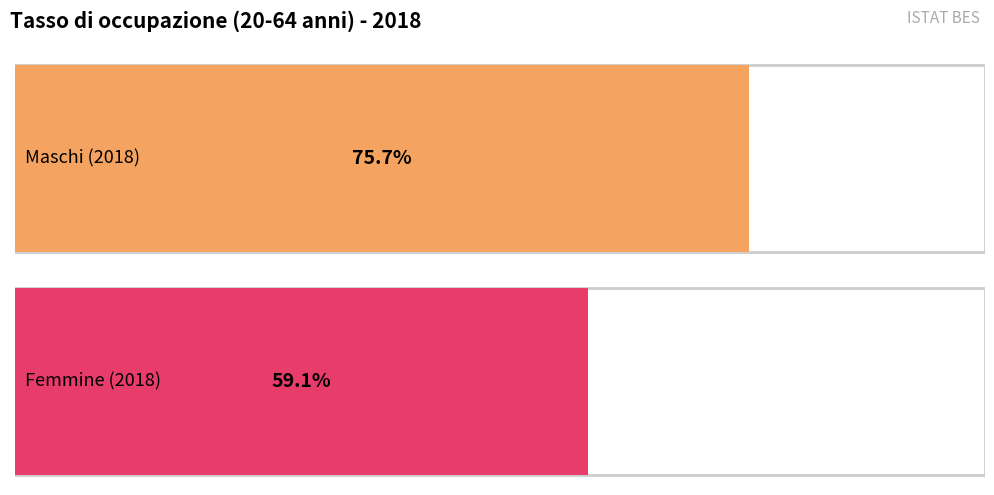

What is the value of the Maschi bar at the 15th from the left?

75.7